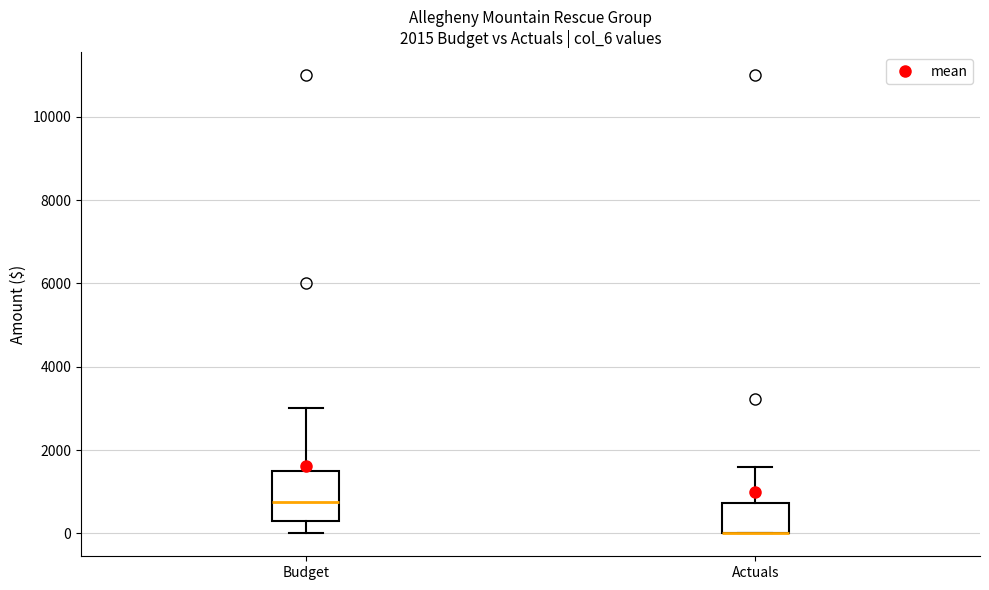

Which box is the tallest, from its lower edge to its upper edge?

Budget